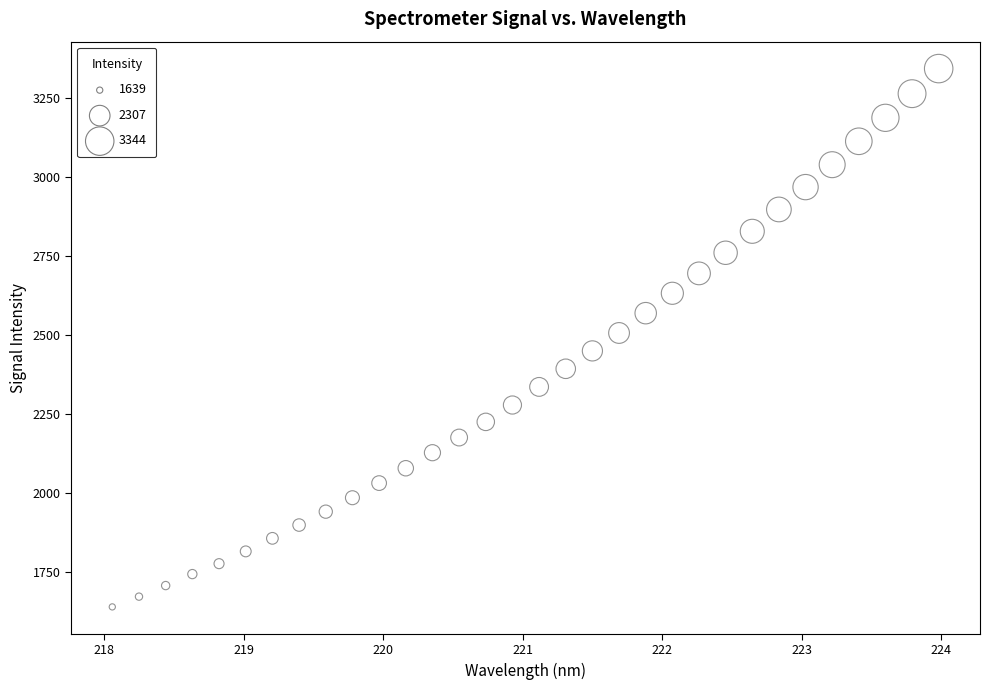

What is the range of X values (max minus min)?

5.9